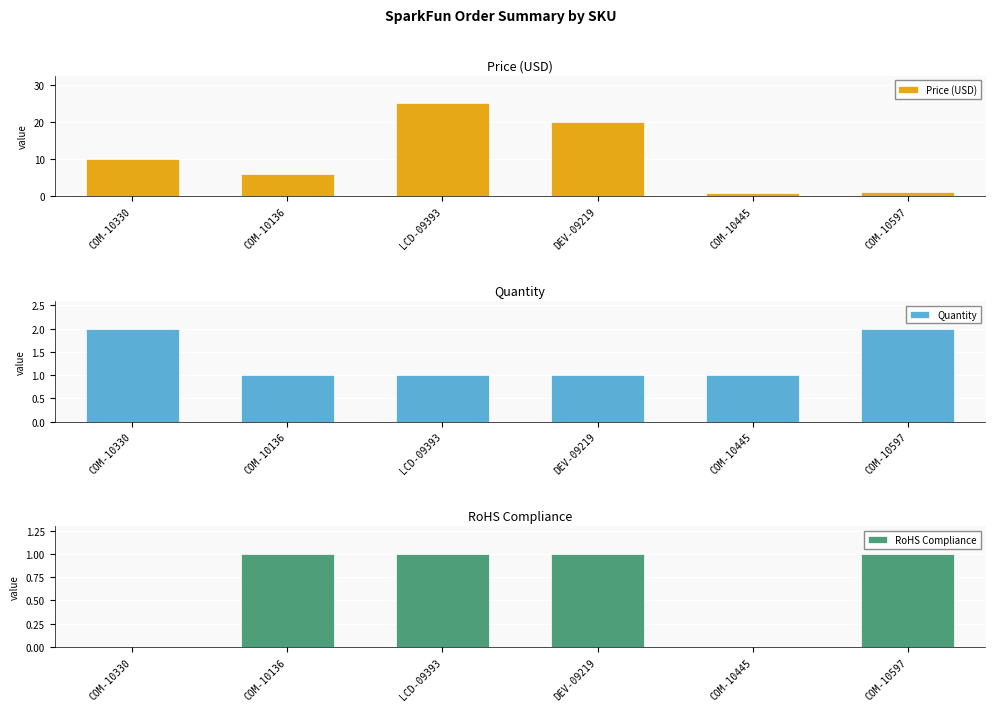

What are all the series names shown in the legend?

Price (USD), Quantity, RoHS Compliance